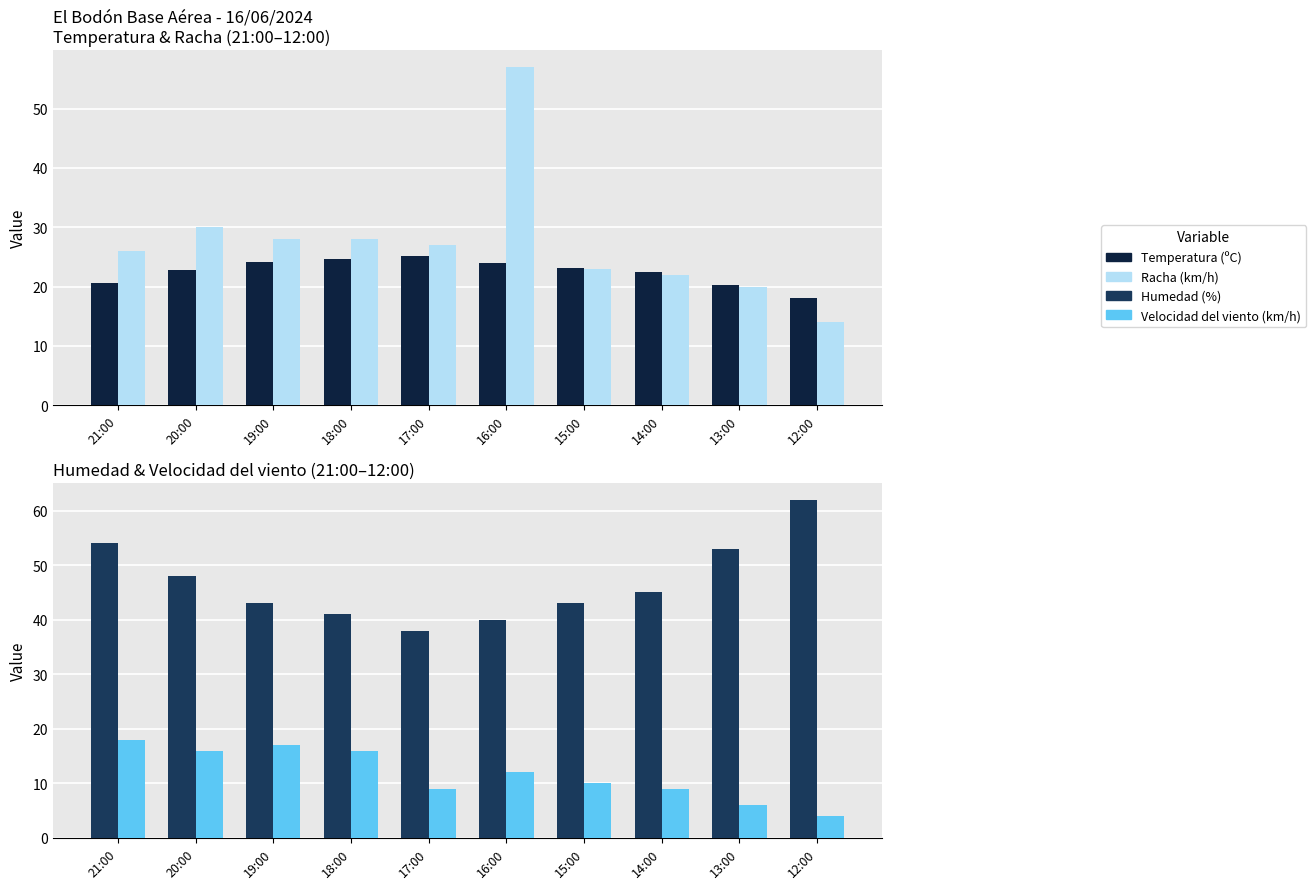

At how many categories does at least one series exceed 24?

10